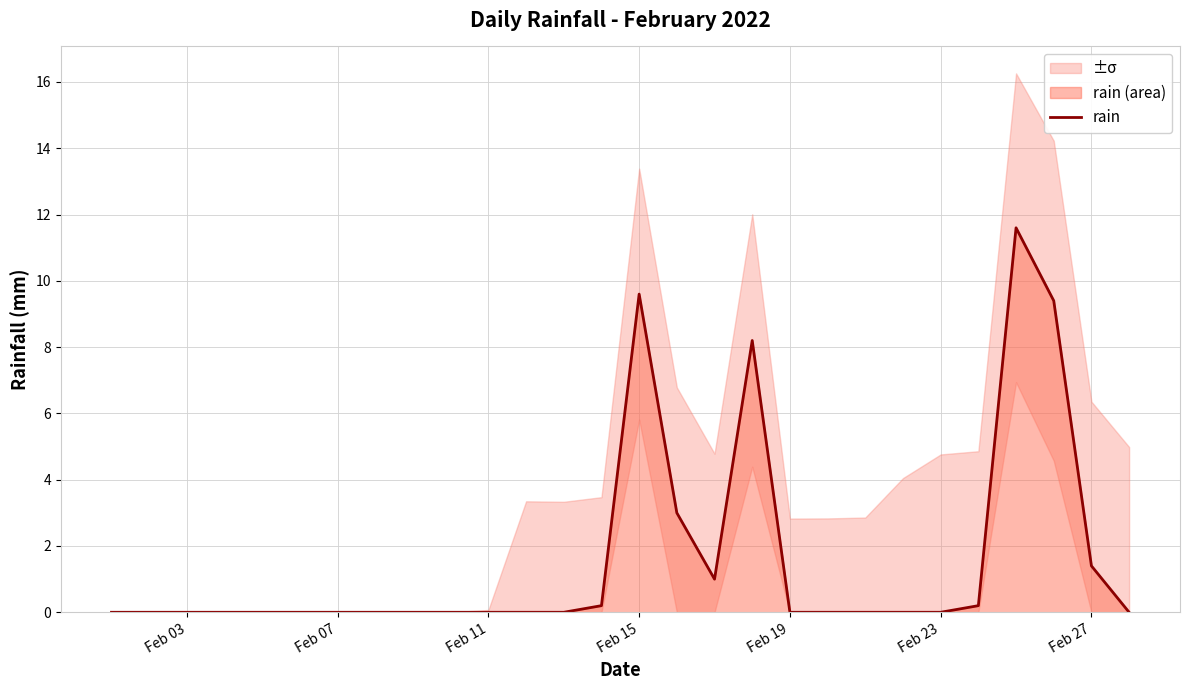

True or false: rain has a value of 14.6 at Feb 15.

False